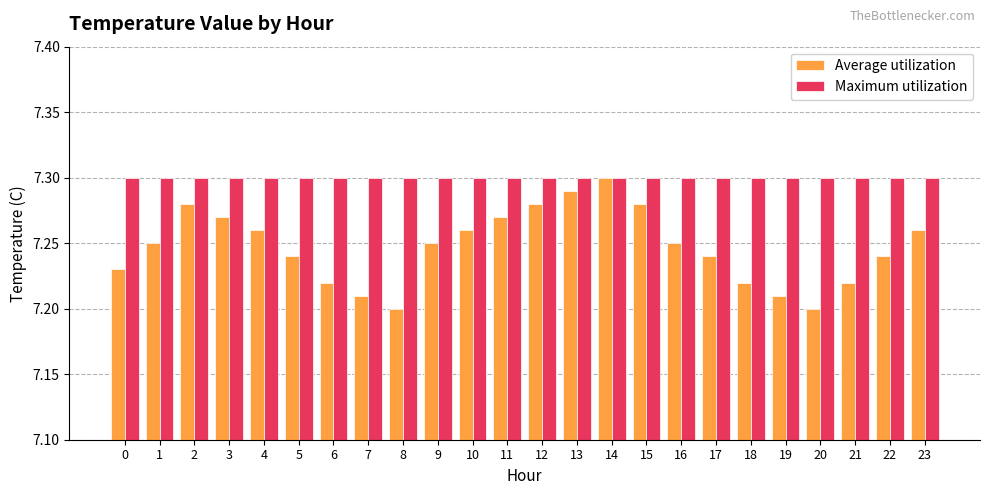

Between 7 and 23, which series saw the biggest shift?

Average utilization